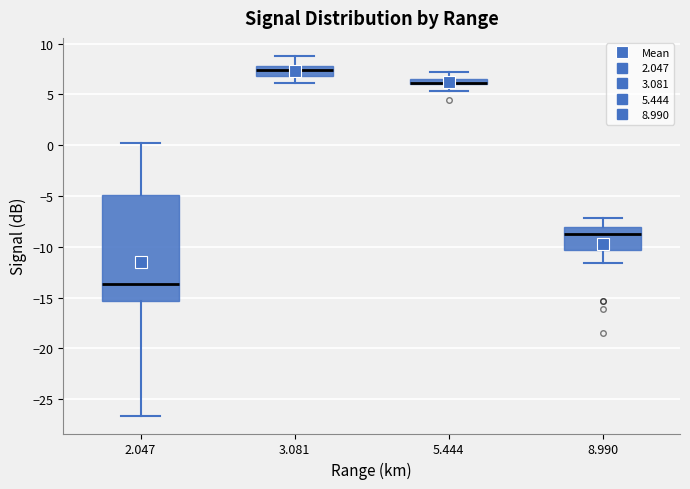

Where does the lower whisker of the box at x = 5.444 end on the y-axis? The values are not printed on the chart, so give them approximately, as read against the axis.

5.5